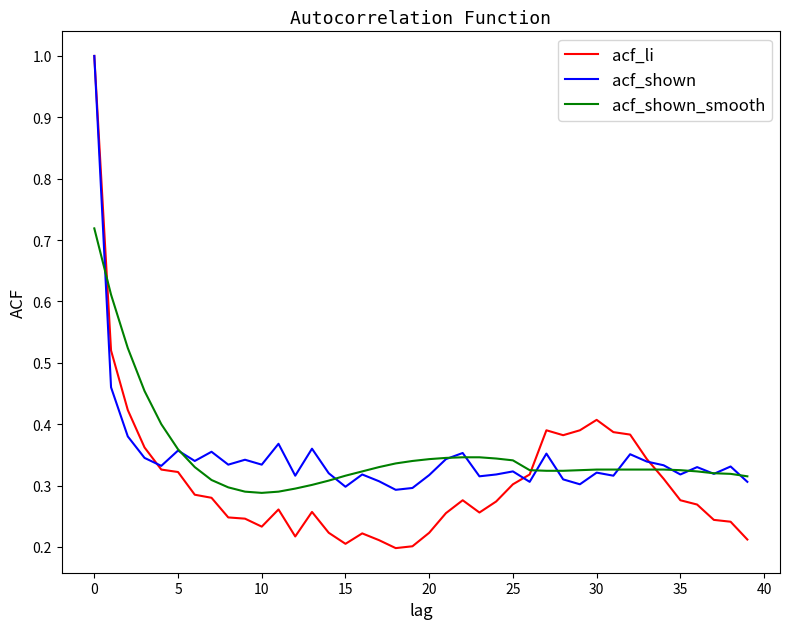

Which series has the widest spread of values?

acf_li